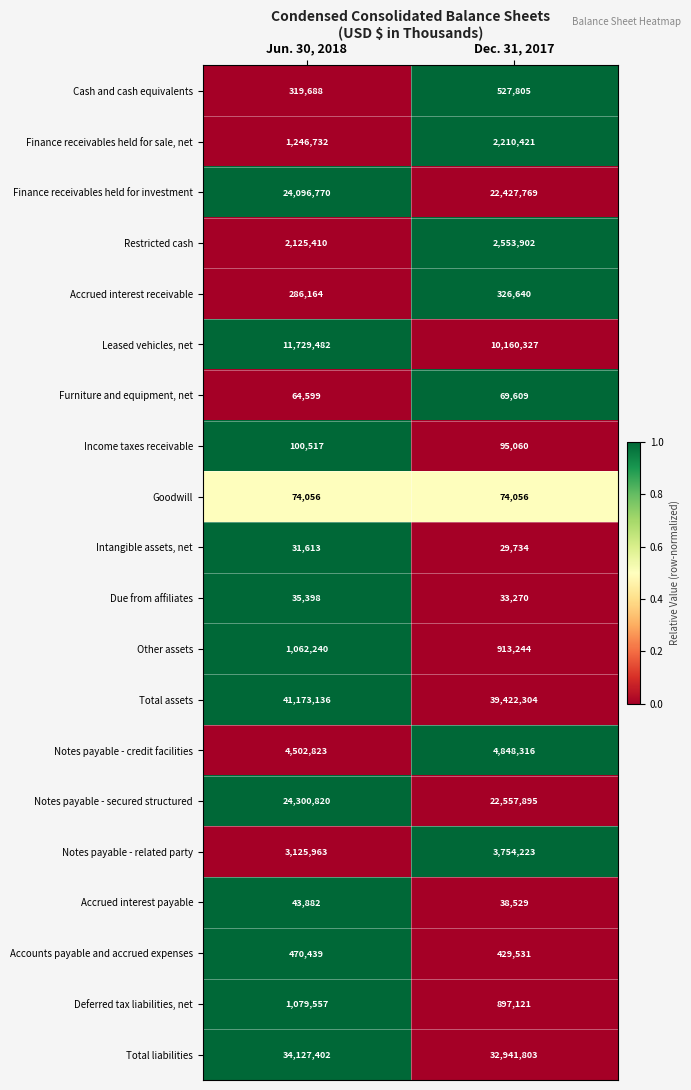

What is the difference between the highest and lowest values at Jun. 30, 2018?

41141523